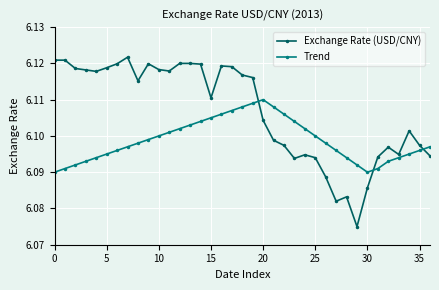

Rank the series by their average value, from highest to lowest.

Exchange Rate (USD/CNY), Trend